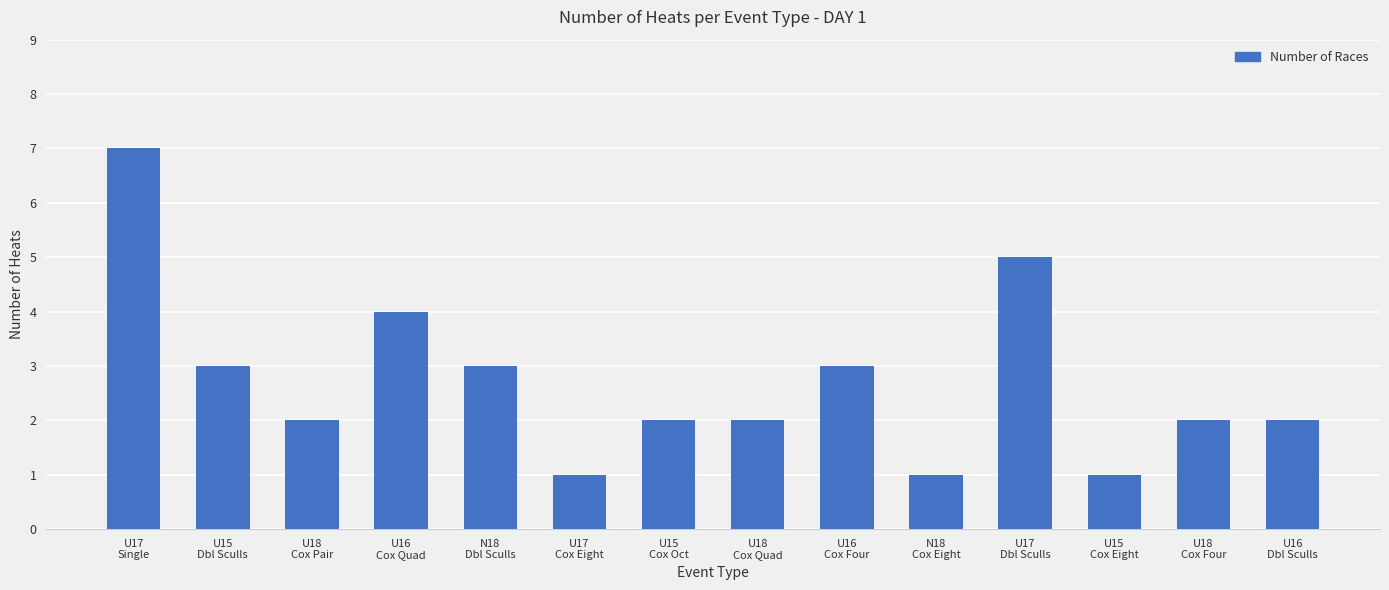

At which label is the value closest to 4?

U16
Cox Quad